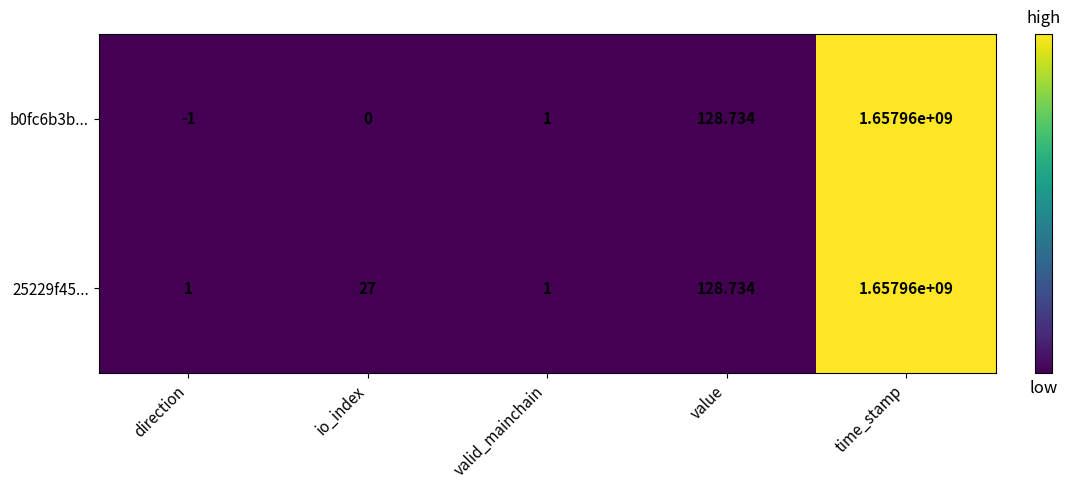

At which label is 25229f45... closest to 828980000?

value